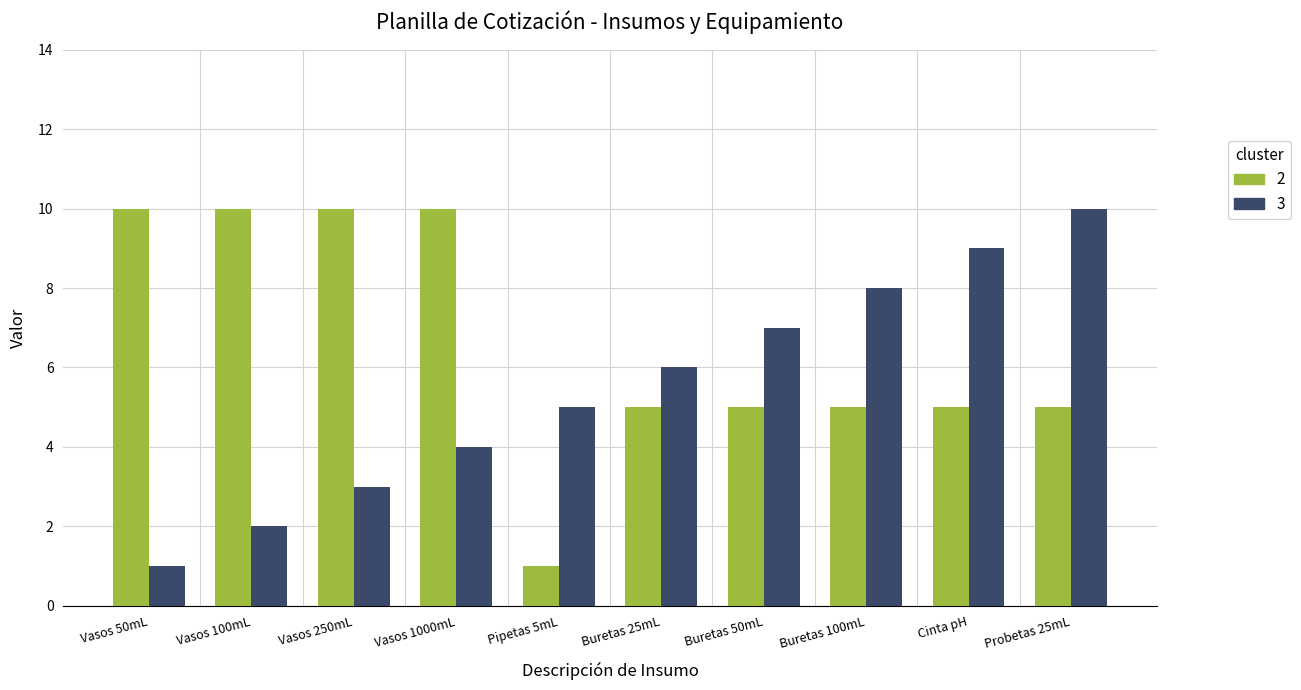

What is the total value across all series at Buretas 50mL?

12